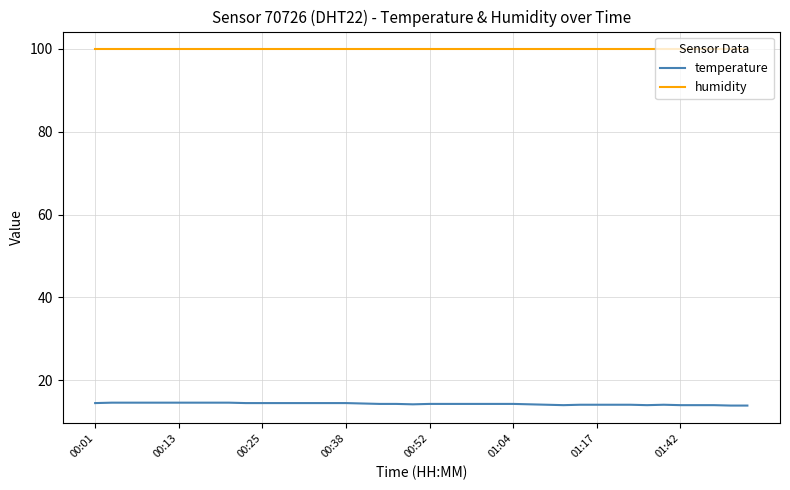

Rank the series by their average value, from highest to lowest.

humidity, temperature